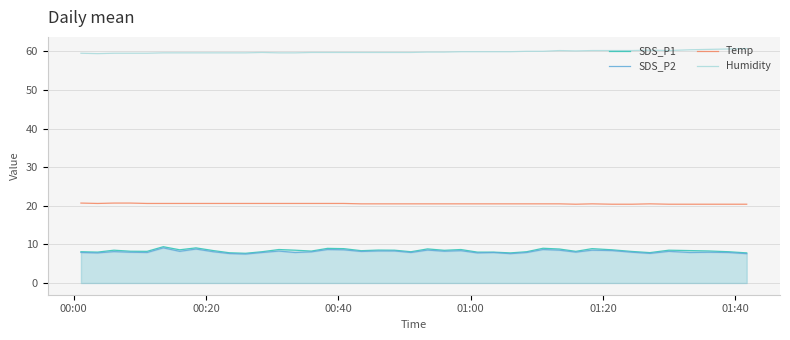

Rank the series by their maximum value, from highest to lowest.

Humidity, Temp, SDS_P1, SDS_P2